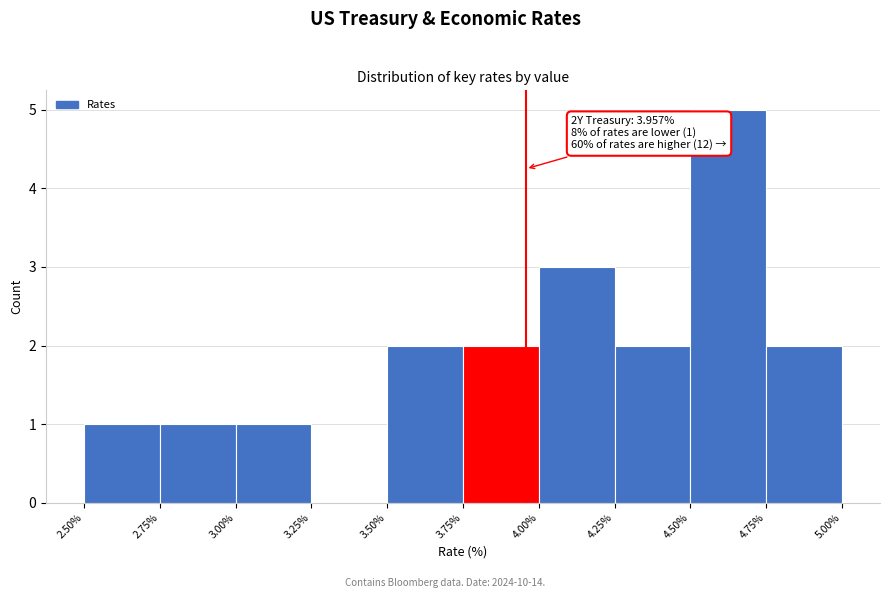

Over which range of the x-axis is the bar tallest?

4.50% to 4.75%